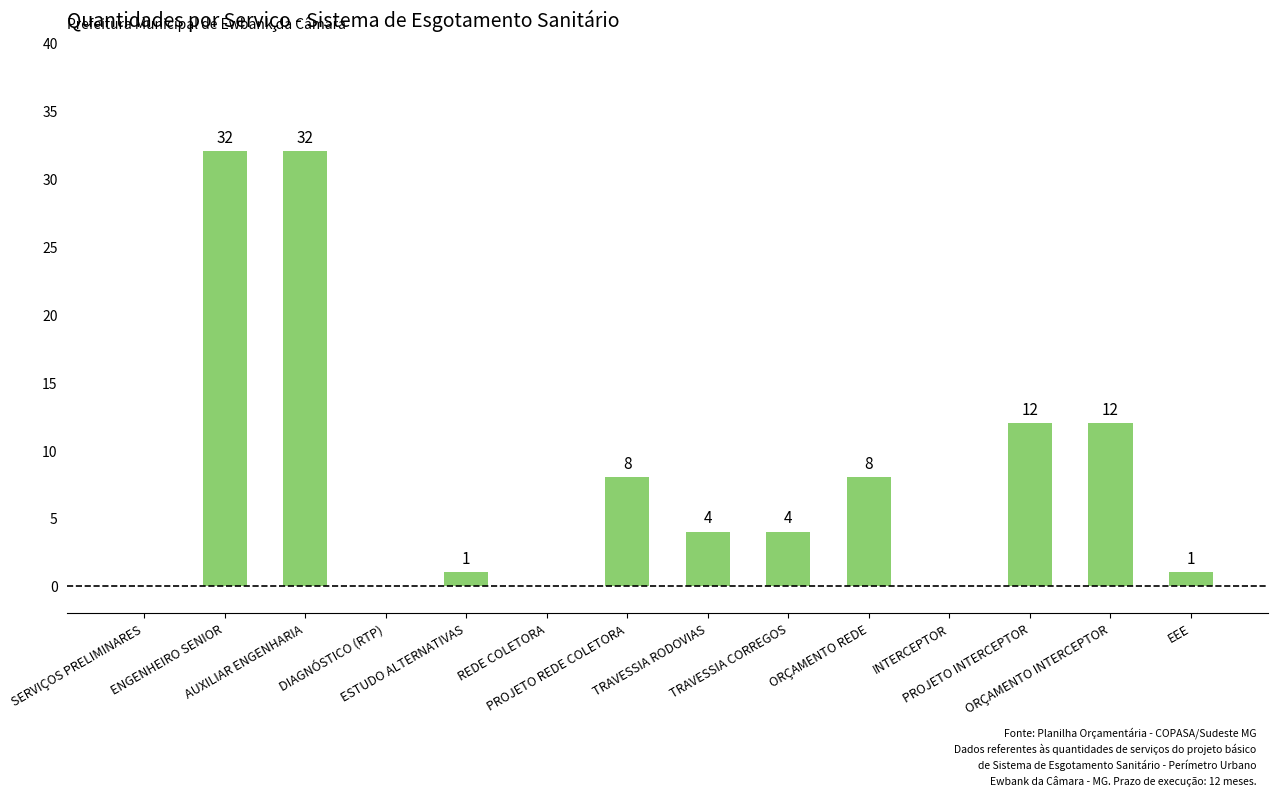

What is the maximum value shown in the chart?

32